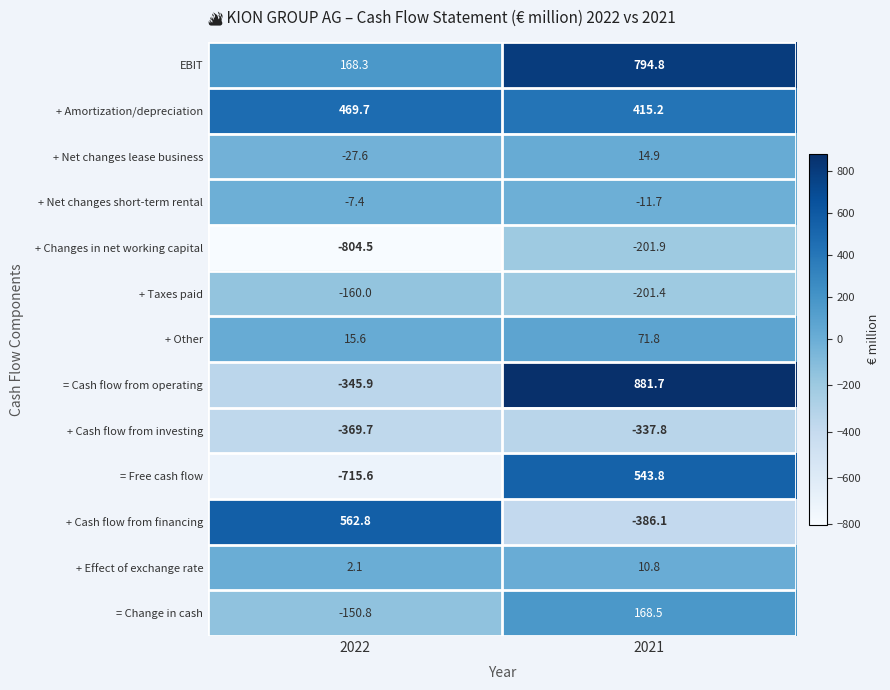

At which category is the sum across all series the highest?

2021